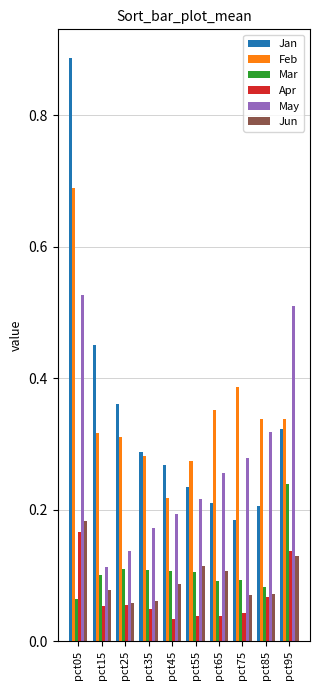

At pct65, list the series in order from largest to smallest.

Feb, May, Jan, Jun, Mar, Apr